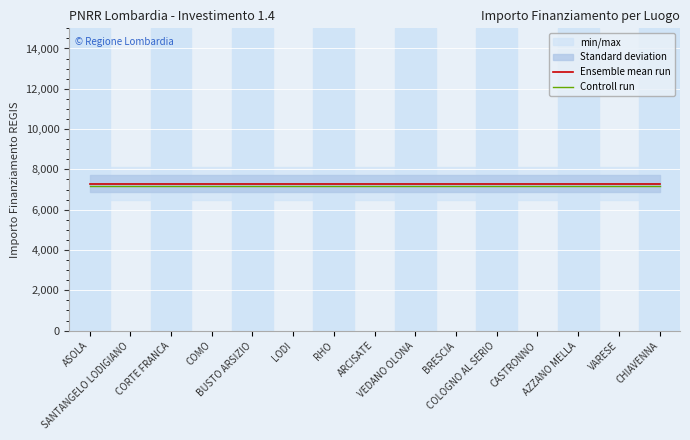

At which category is the sum across all series the highest?

ASOLA